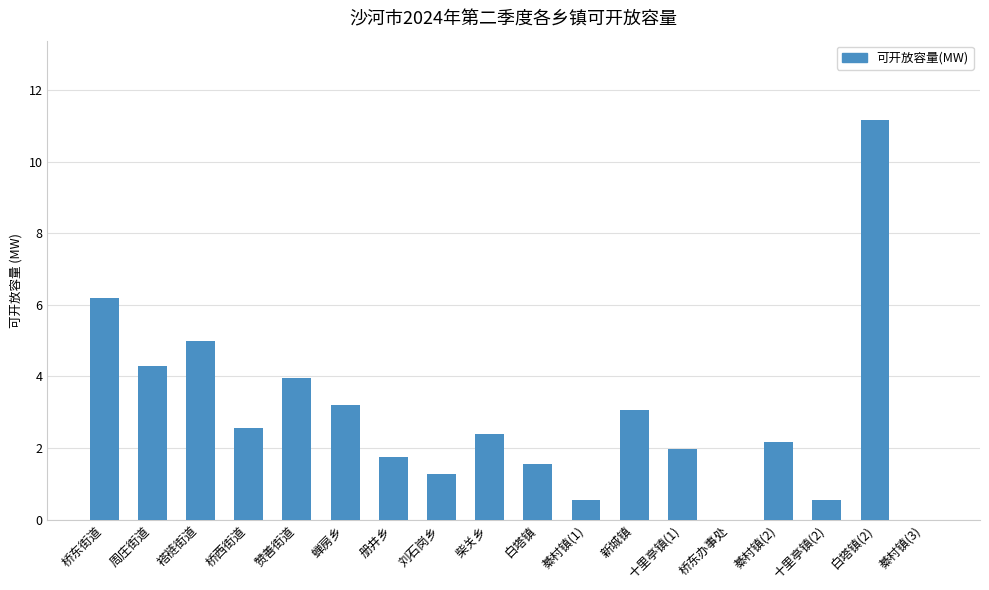

Does the chart contain stacked bars?

No